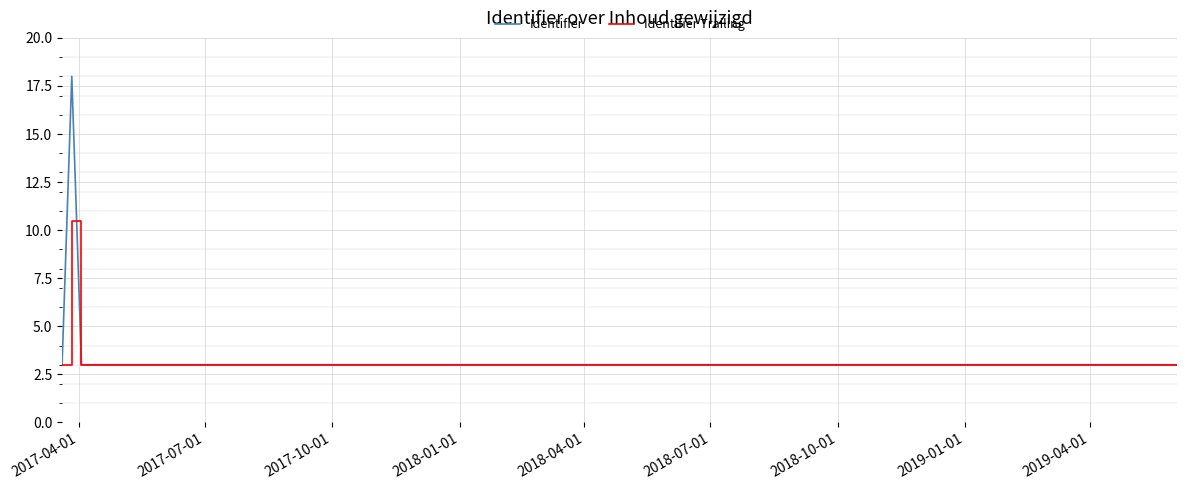

True or false: Identifier has a value of 1.1 at 2017-04-01.

False